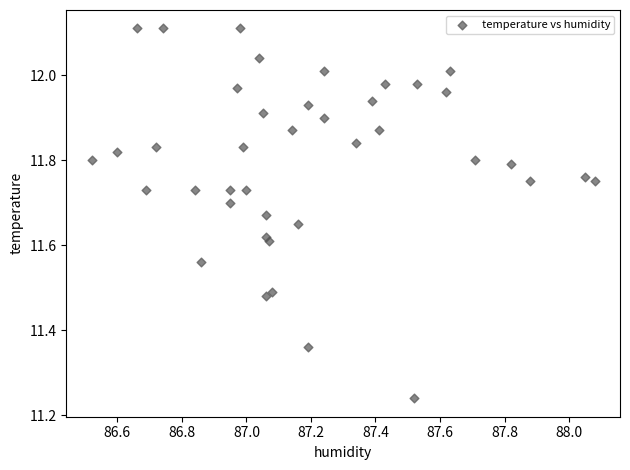

What is the range of X values (max minus min)?

1.6